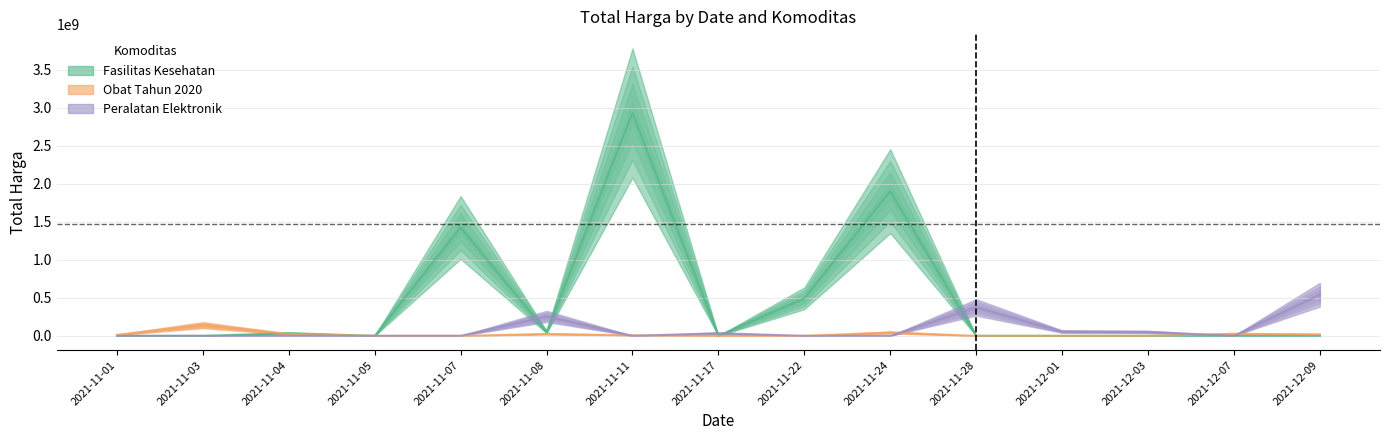

Reading right to left, list all the values displayed in this chart.

Fasilitas Kesehatan: 2021-12-09=0	2021-12-07=0	2021-12-03=0	2021-12-01=0	2021-11-28=0	2021-11-24=1903467900	2021-11-22=493000000	2021-11-17=0	2021-11-11=2931562240	2021-11-08=49730040	2021-11-07=1425867900	2021-11-05=0	2021-11-04=34577075	2021-11-03=0	2021-11-01=0
Obat Tahun 2020: 2021-12-09=18900000	2021-12-07=27412000	2021-12-03=0	2021-12-01=0	2021-11-28=0	2021-11-24=43859200	2021-11-22=0	2021-11-17=0	2021-11-11=7401240	2021-11-08=24693960	2021-11-07=0	2021-11-05=0	2021-11-04=23653000	2021-11-03=140461270	2021-11-01=12787500
Peralatan Elektronik: 2021-12-09=541071000	2021-12-07=0	2021-12-03=51601000	2021-12-01=56152800	2021-11-28=373404000	2021-11-24=0	2021-11-22=0	2021-11-17=34292000	2021-11-11=0	2021-11-08=254700000	2021-11-07=0	2021-11-05=0	2021-11-04=0	2021-11-03=0	2021-11-01=0